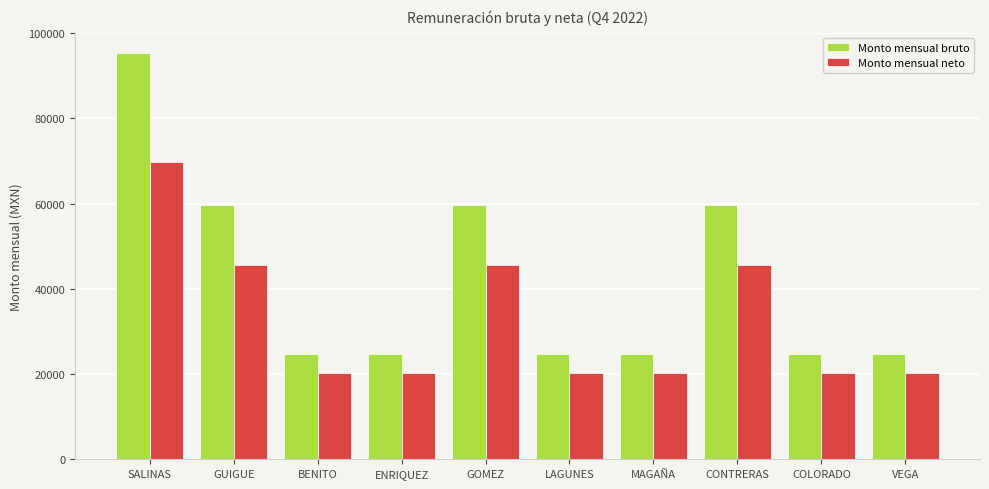

How many bars are there in total?

20